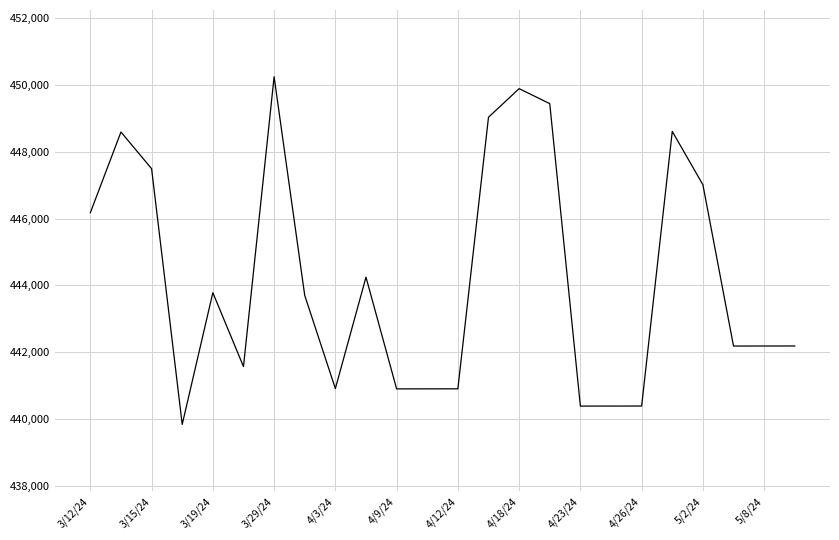

What is the difference between the maximum and minimum values?

10420